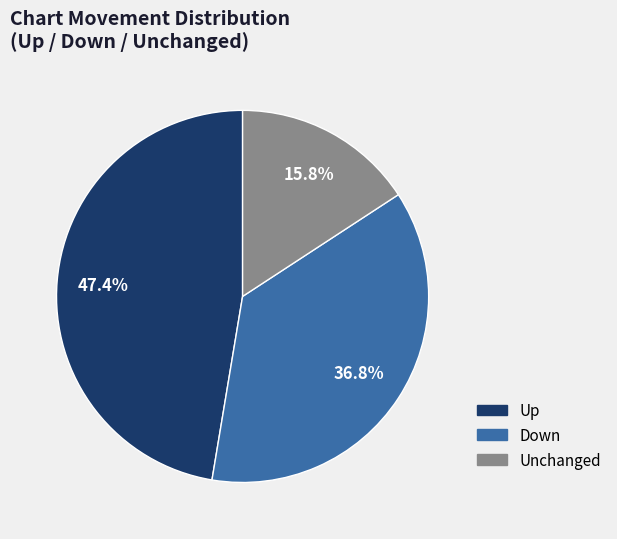

Is there a majority slice in this chart?

No